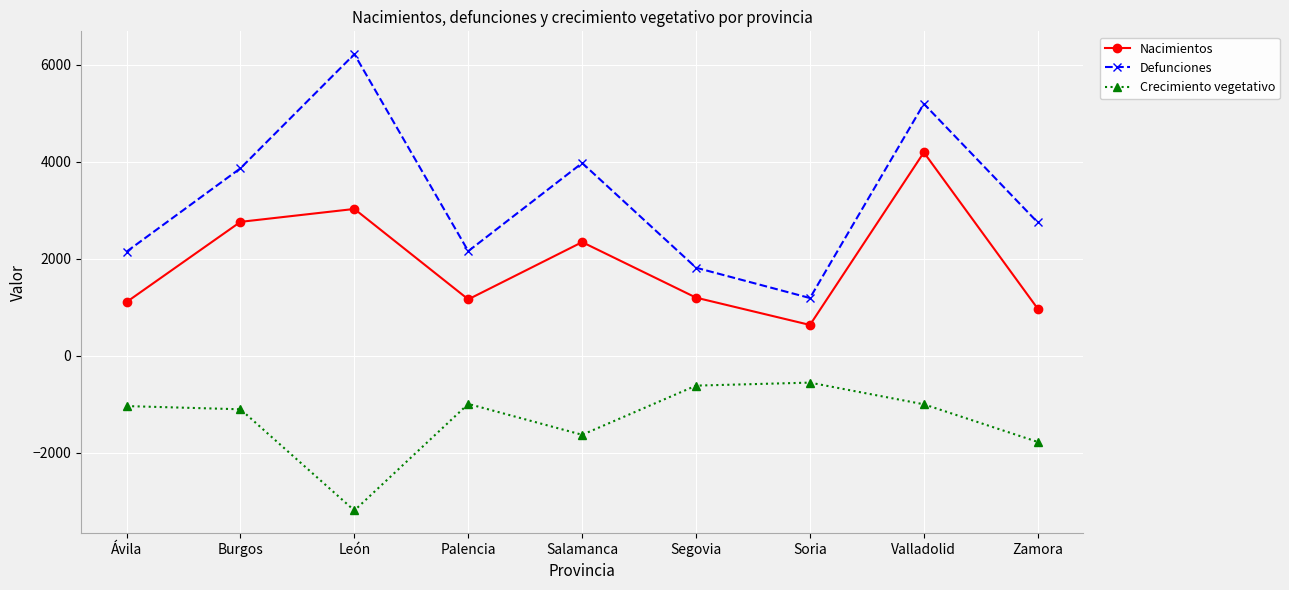

What is the sum of the Nacimientos values at Valladolid and Palencia?

5354